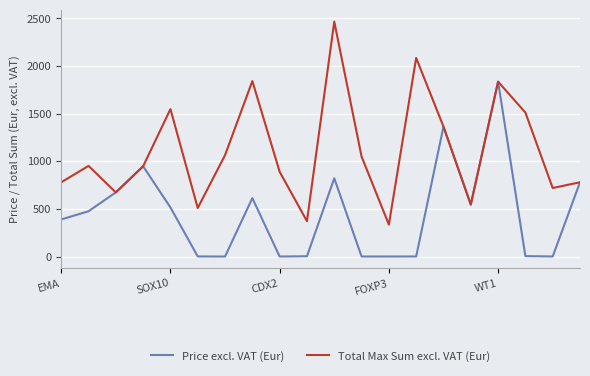

What is the highest value of the Price excl. VAT (Eur) series?

1836.0